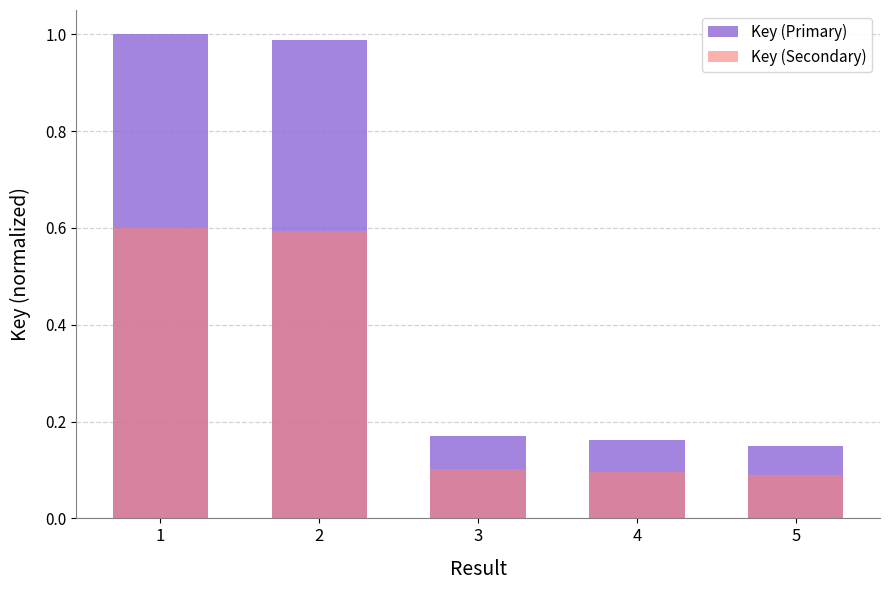

Read the Key (Secondary) value at 2.

0.6